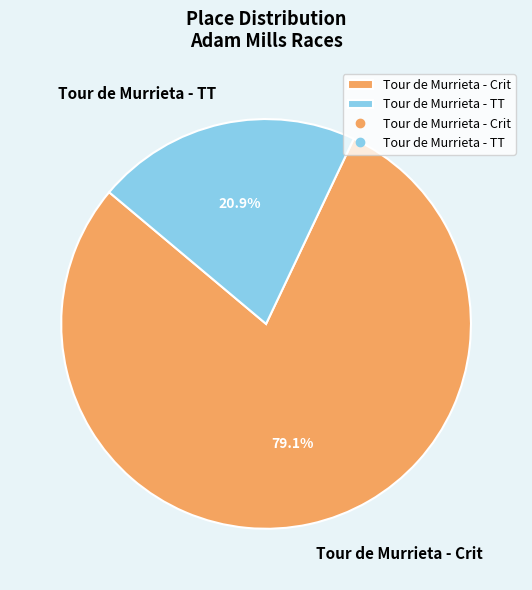

What is the ratio of the value at Tour de Murrieta - Crit to the value at Tour de Murrieta - TT?

3.8